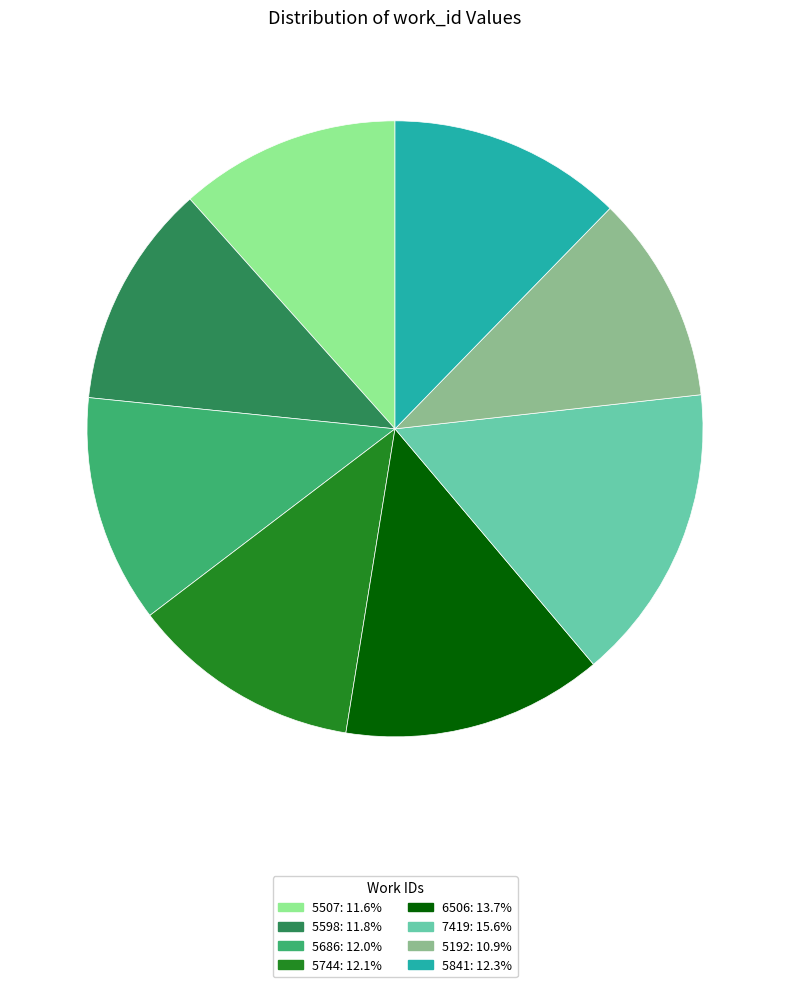

Which category has the smallest portion of the pie?

5192